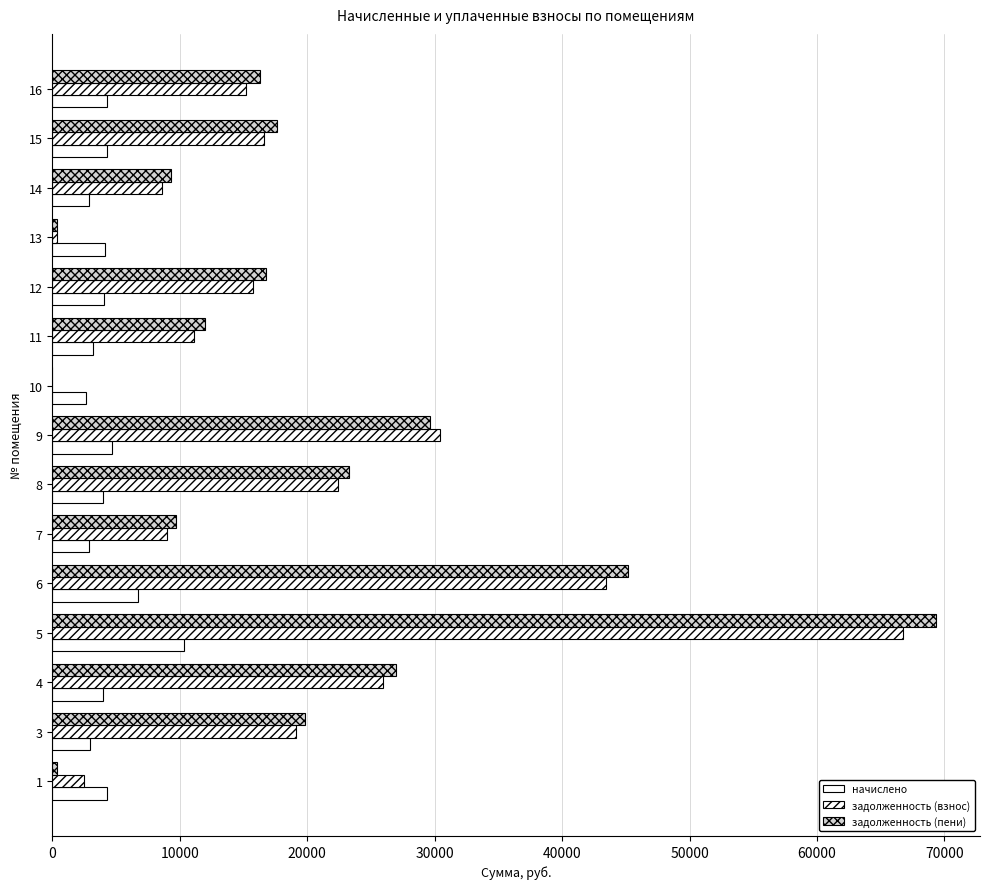

How many data points in задолженность (взнос) are above 15782?

8